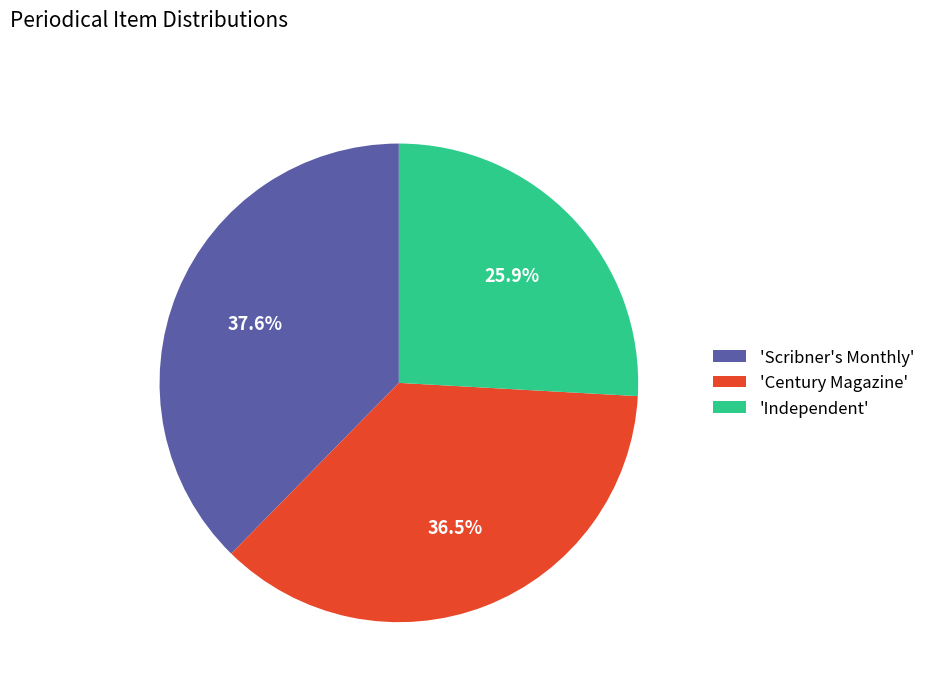

What portion of the pie excludes 'Independent'?

74.1%